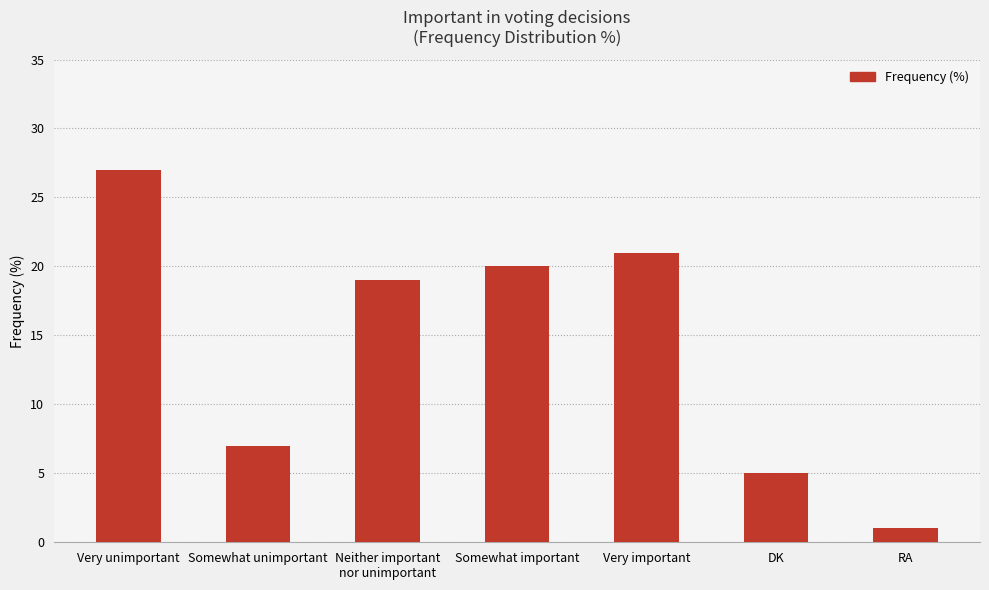

Reading right to left, list all the values displayed in this chart.

1	5	21	20	19	7	27